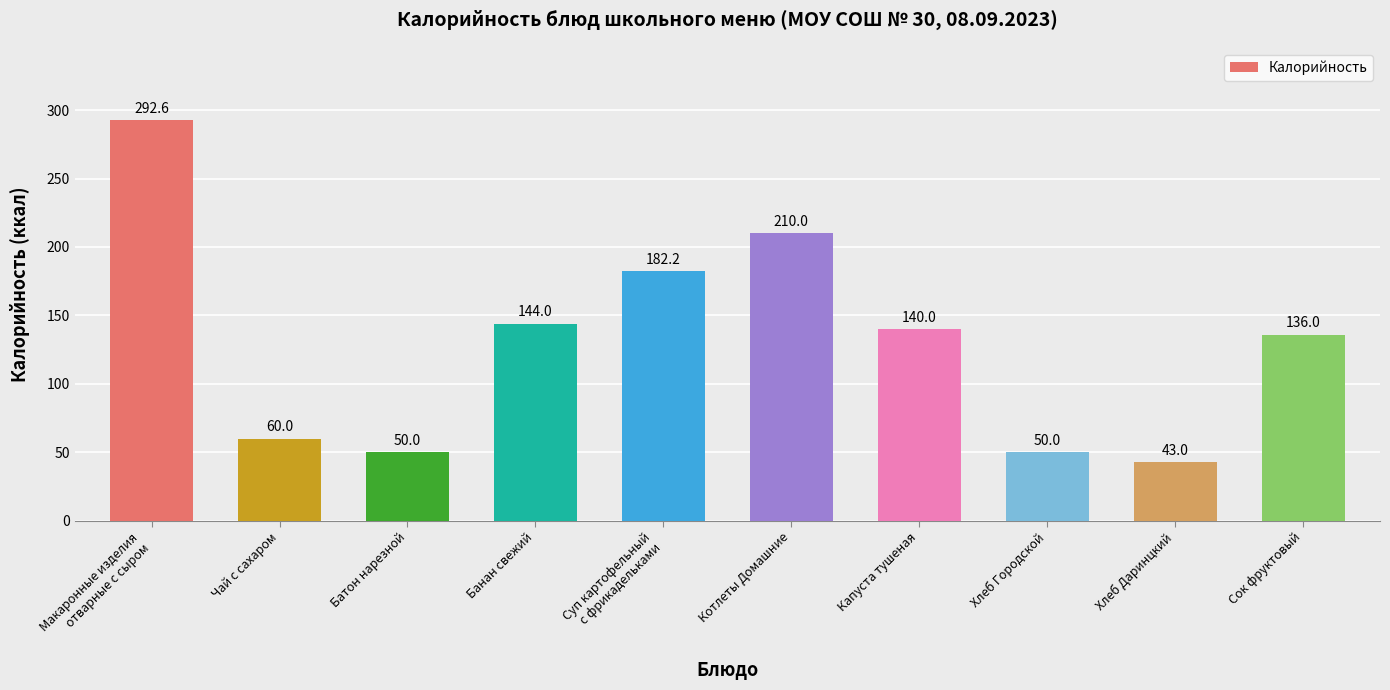

What is the smallest value displayed?

43.0